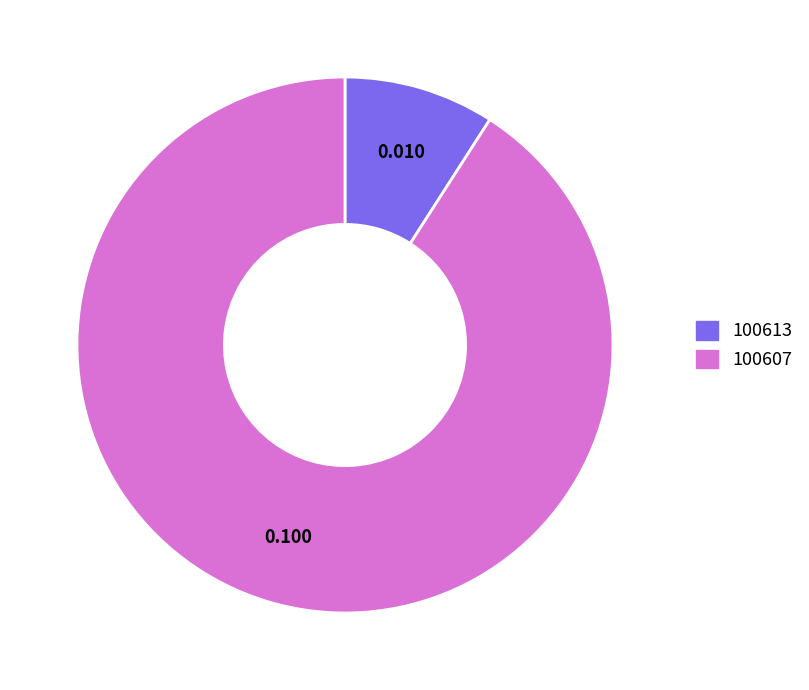

Do 100613 and 100607 together represent more than half of the pie?

Yes